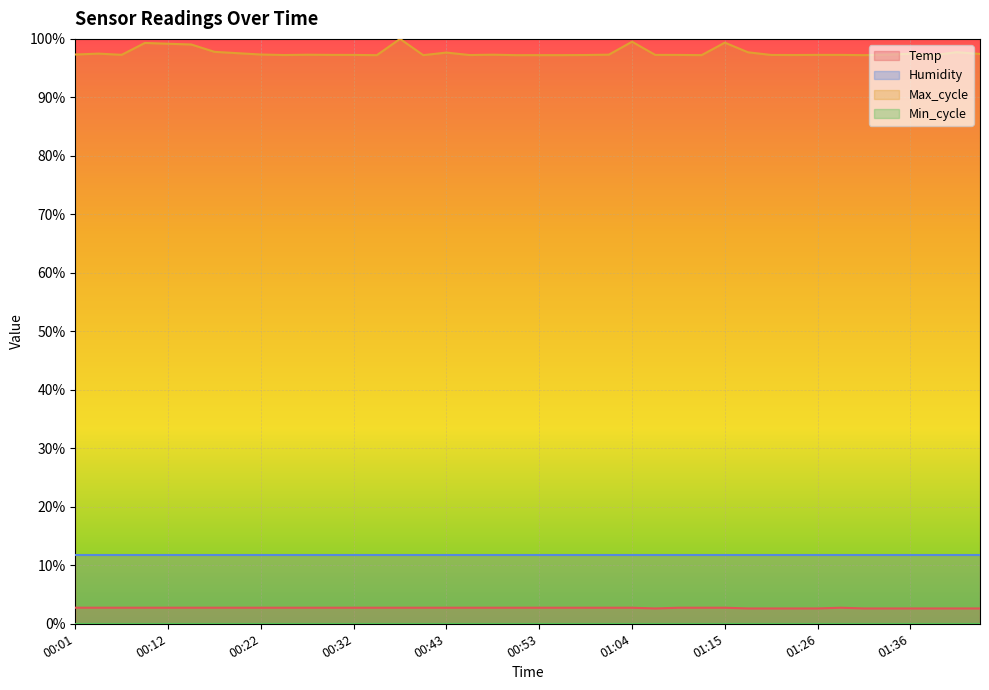

True or false: Max_cycle and Temp cross at least once.

False